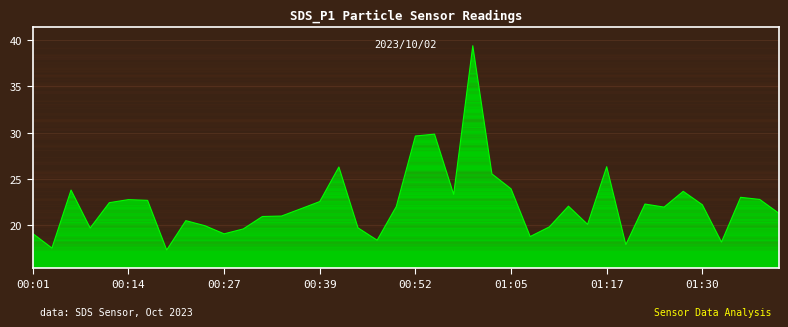

What is the greatest value displayed?

39.4